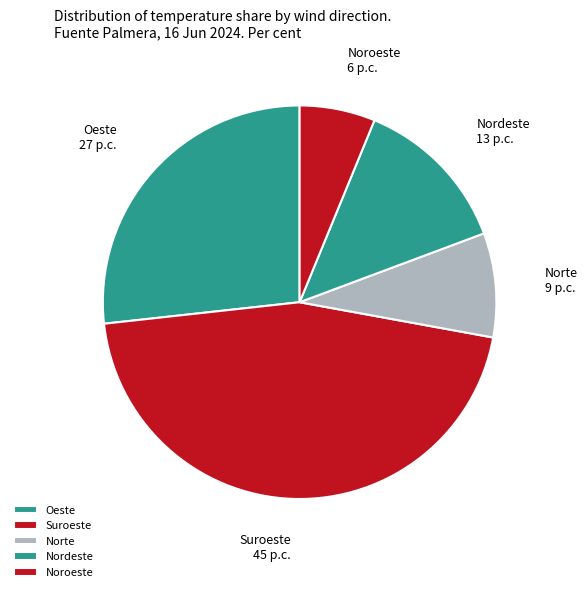

Which has a higher value, Noroeste or Suroeste?

Suroeste